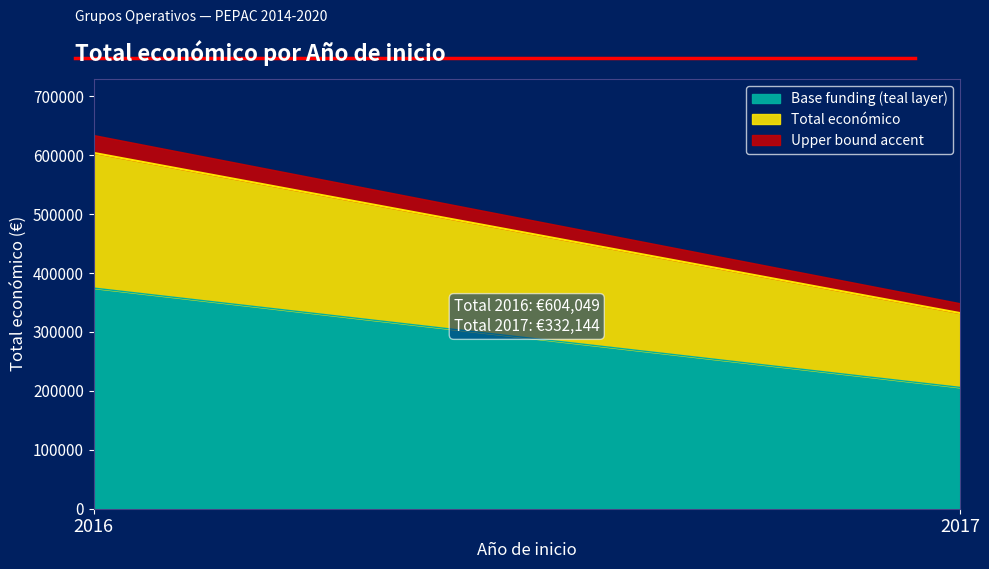

Does the chart display data point markers on the line(s)?

No